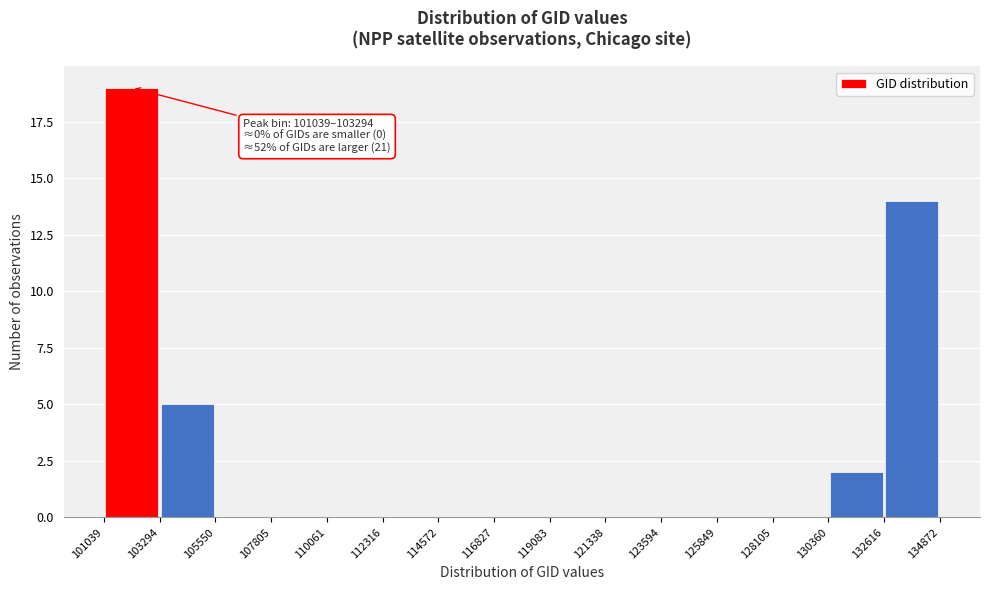

Which range on the x-axis has the tallest bar?

101039 to 103294